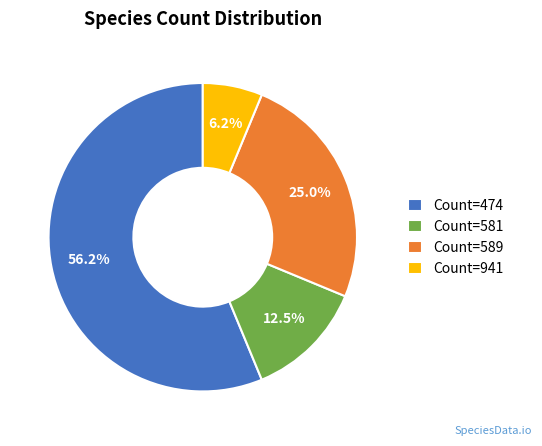

What is the smallest slice in the pie chart?

Count=941